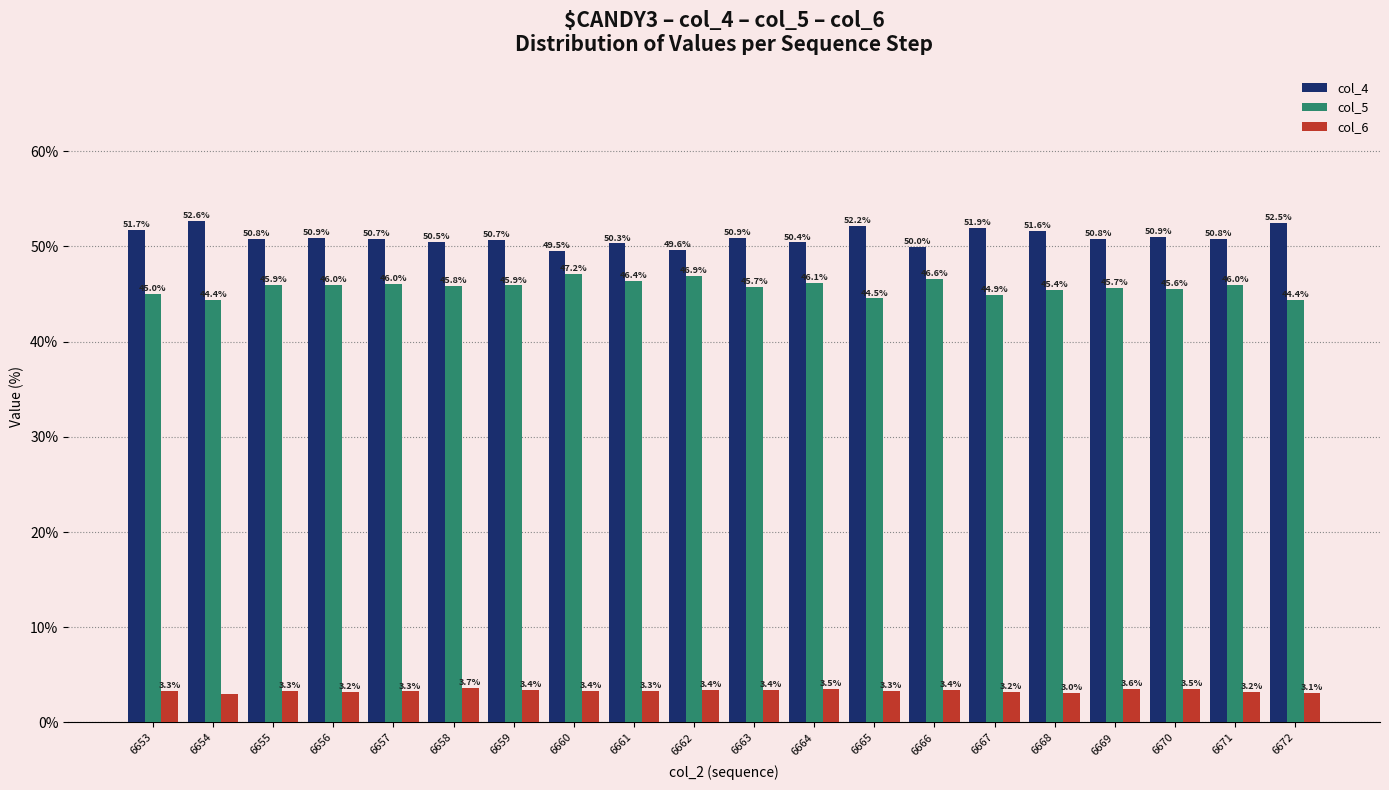

At which label is col_4 closest to 51?

6670